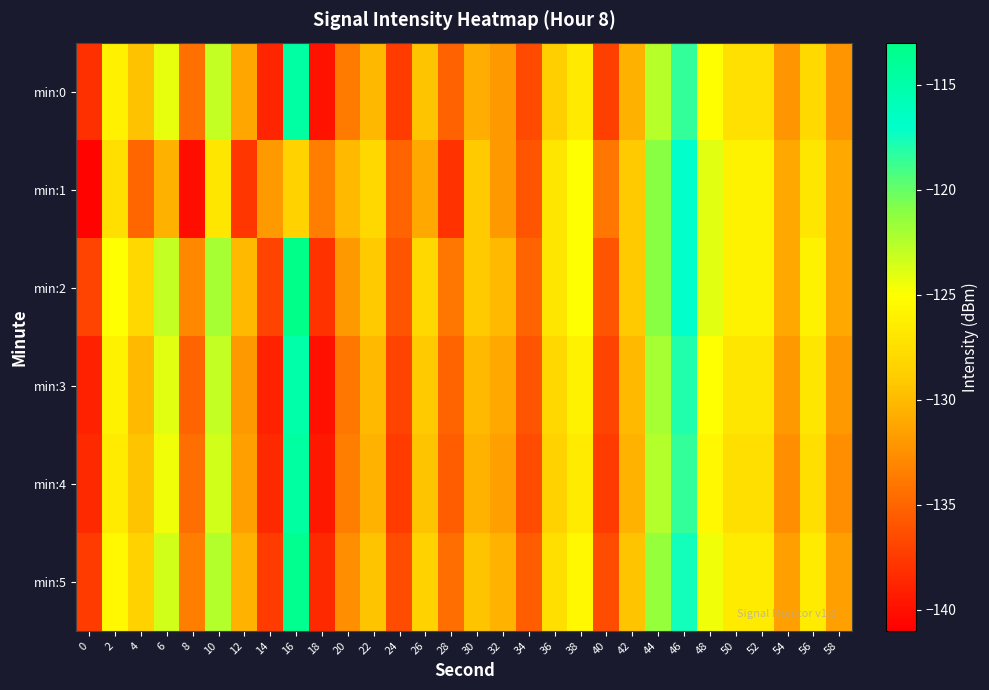

What is the minimum value shown in the chart?

-140.7